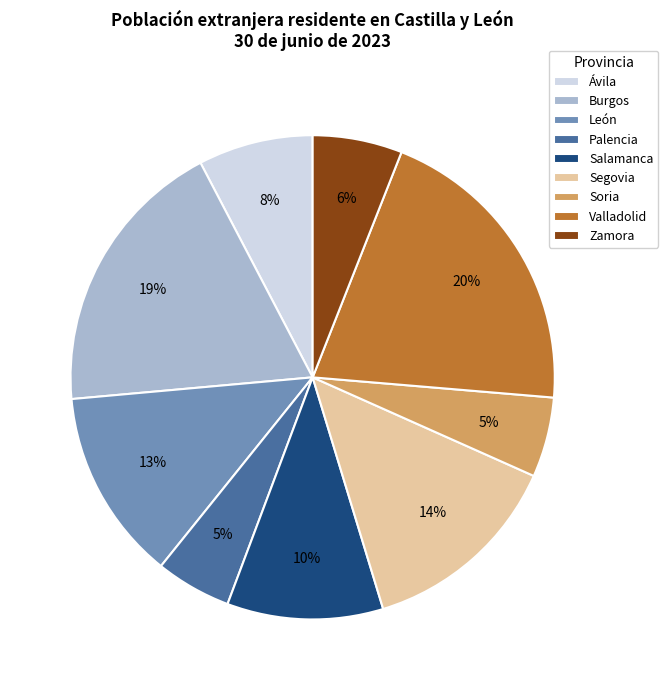

Is Salamanca the majority of the pie?

No